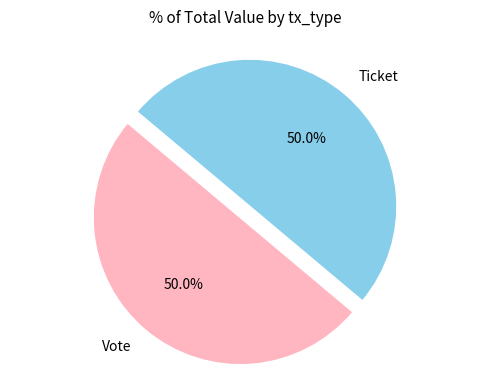

Combined, do Ticket and Vote account for over 50%?

Yes